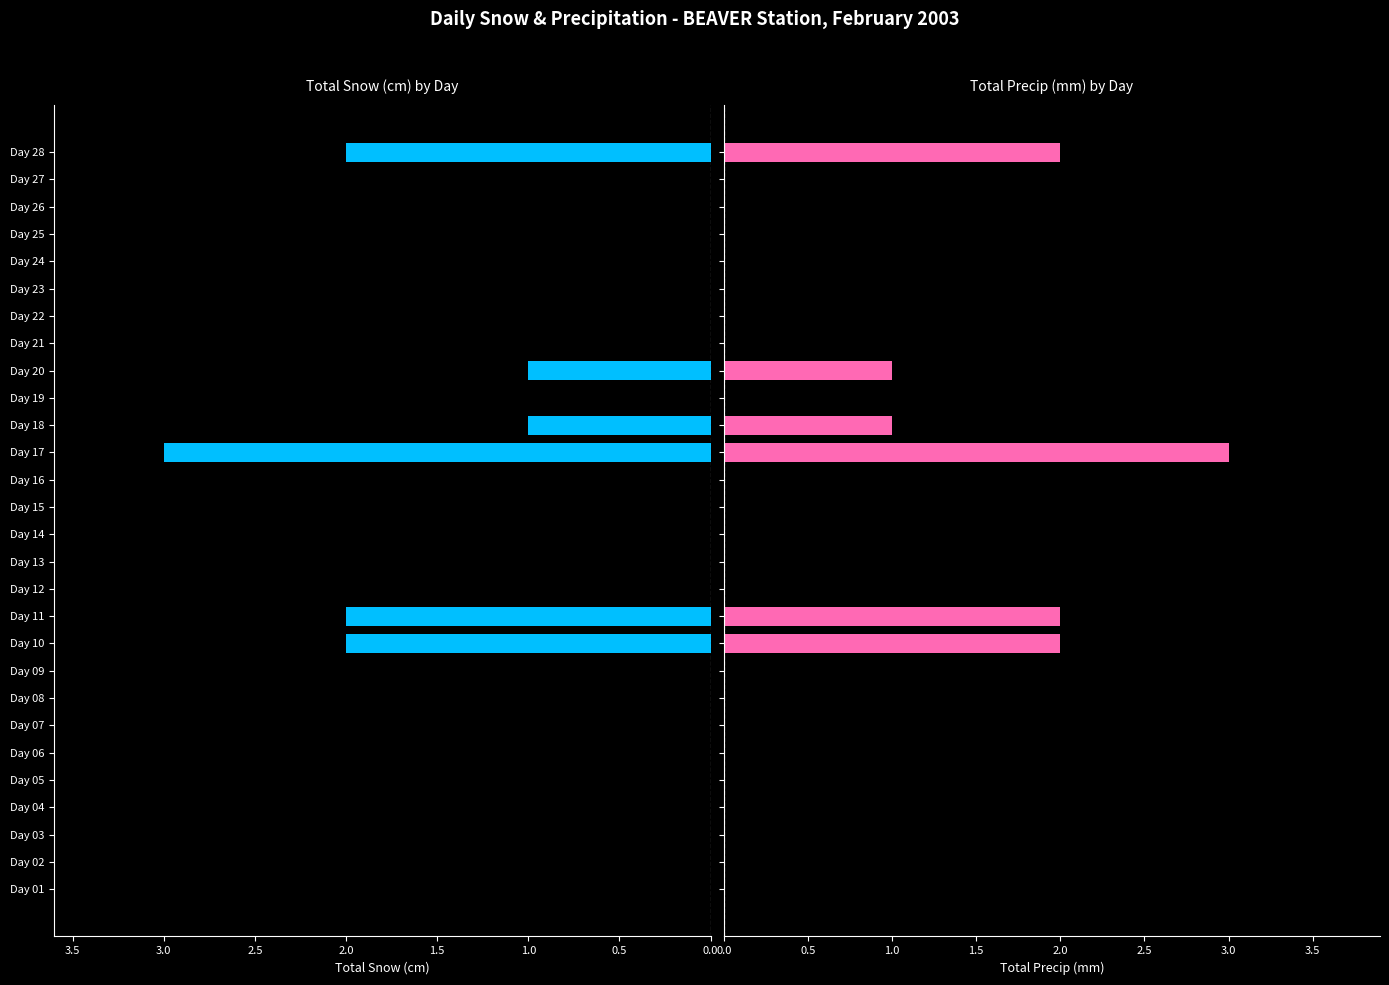

Rank the series at Day 11 from lowest to highest value.

Total Snow (cm), Total Precip (mm)